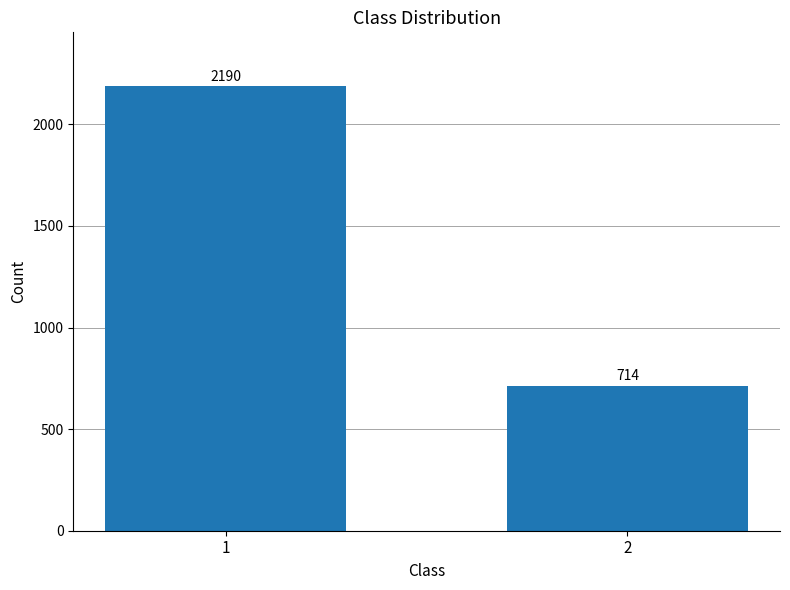

Is it true that the value at 1 is 2190?

True